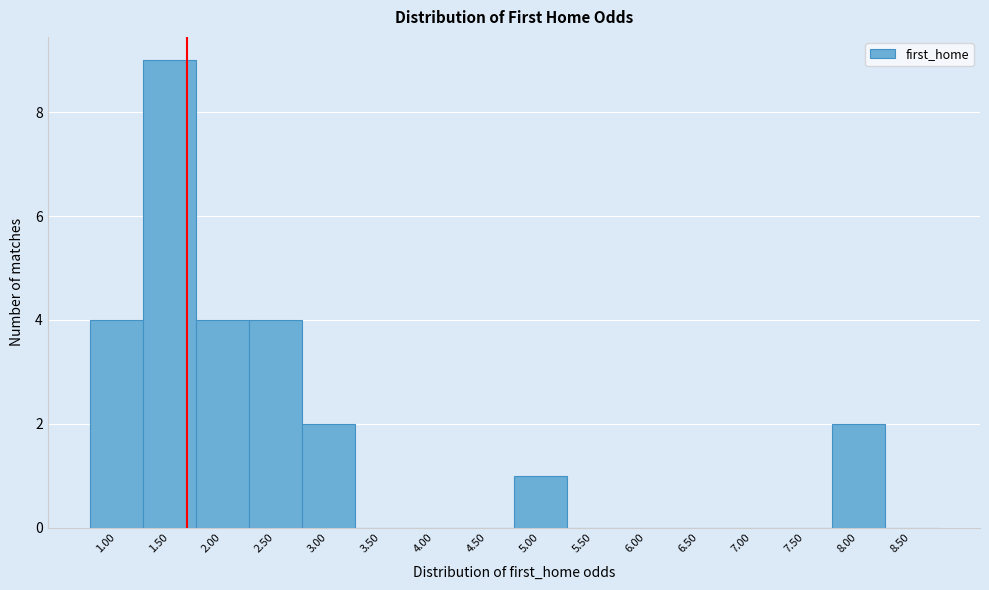

Reading left to right, what are all the values shown in this chart?

1.00=4	1.50=9	2.00=4	2.50=4	3.00=2	3.50=0	4.00=0	4.50=0	5.00=1	5.50=0	6.00=0	6.50=0	7.00=0	7.50=0	8.00=2	8.50=0